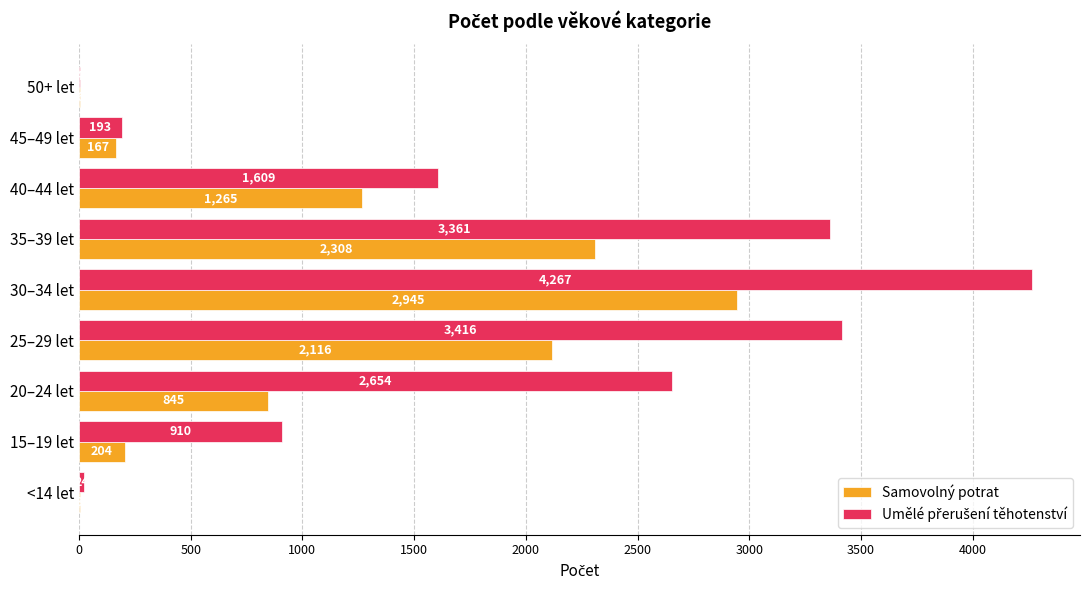

What is the maximum value shown in the chart?

4267